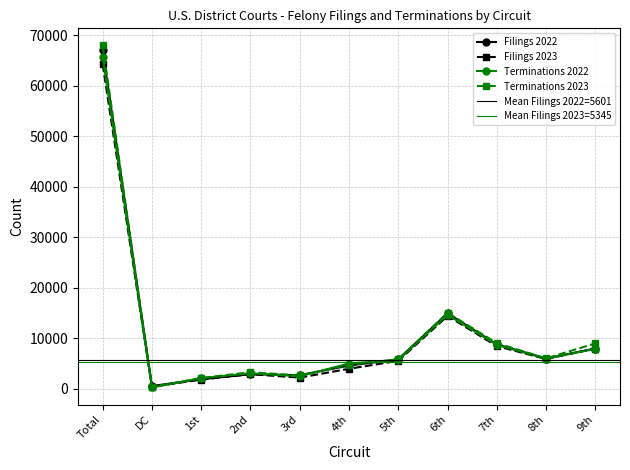

What is the difference between the maximum and second lowest values in the Filings 2023 series?

62440